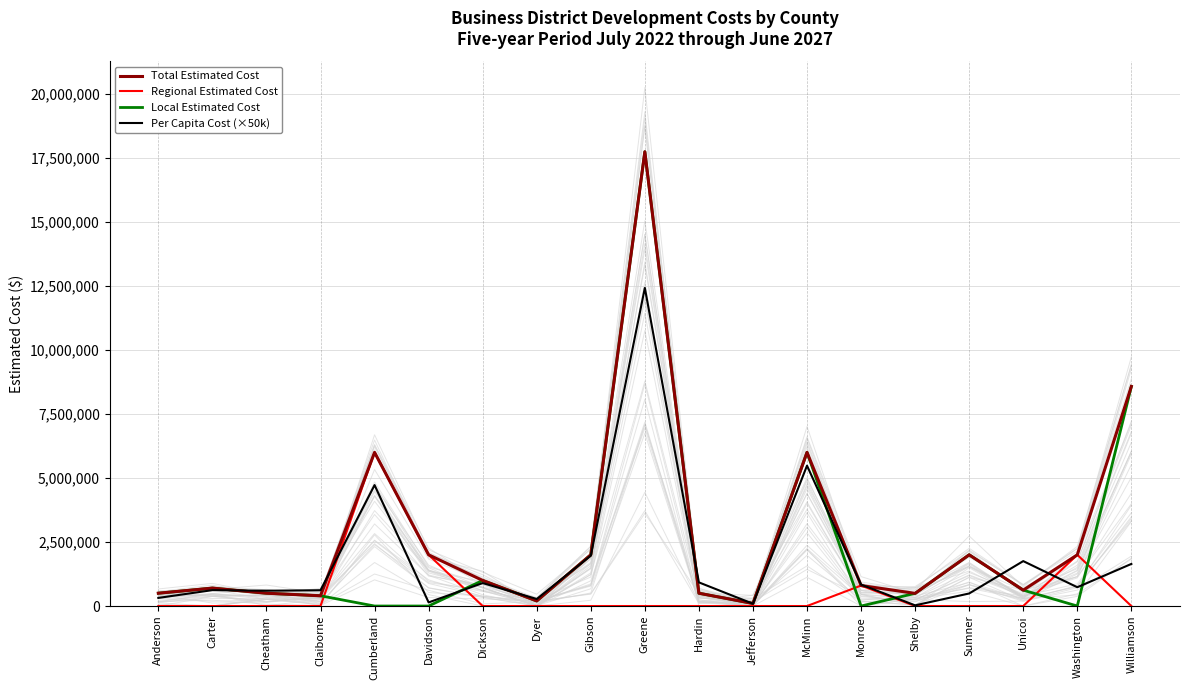

True or false: Regional Estimated Cost has a value of 0.0 at Dyer.

True